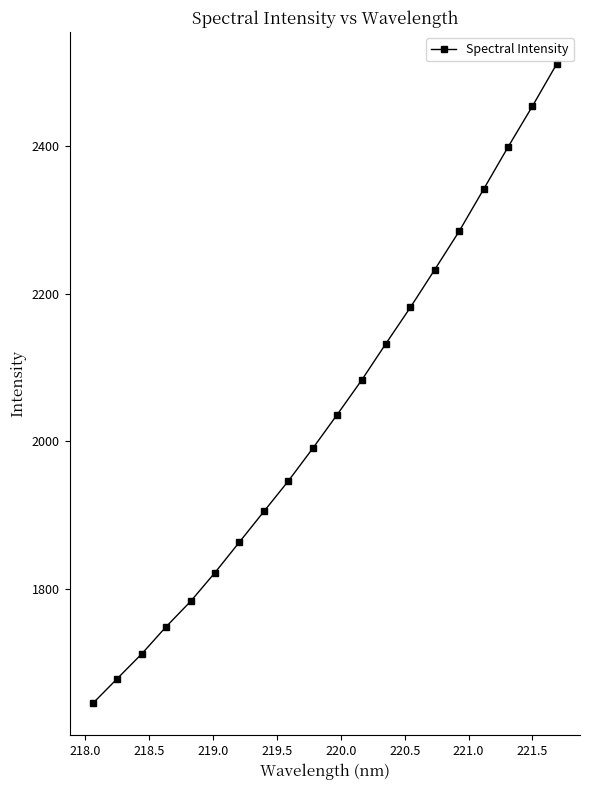

What is the smallest value displayed?

1645.9